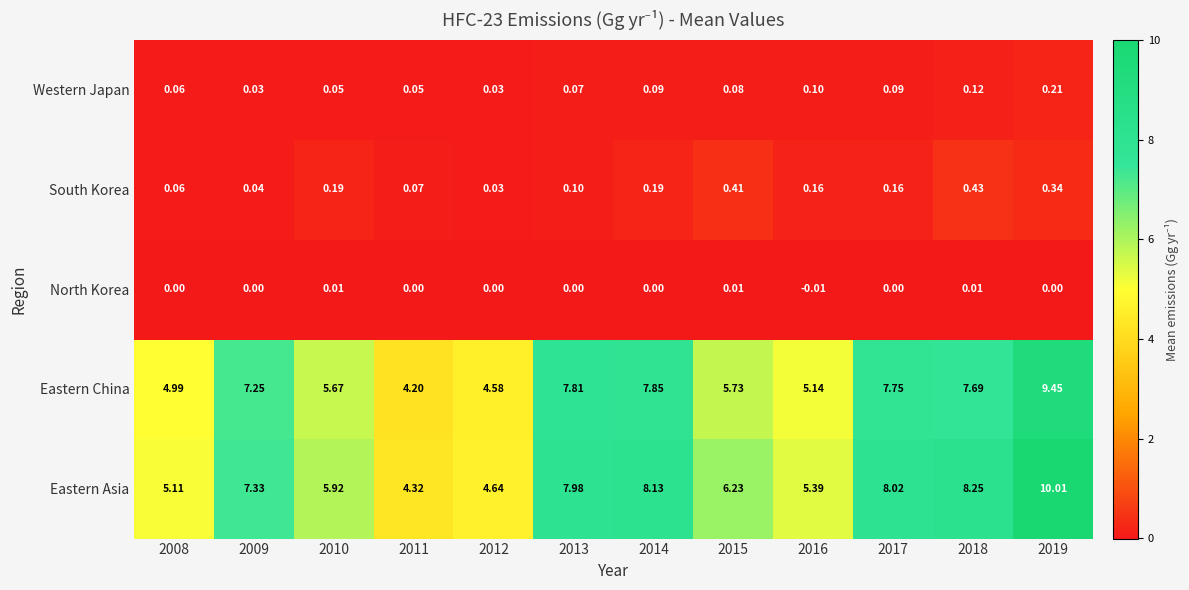

How many distinct data groups are displayed?

5